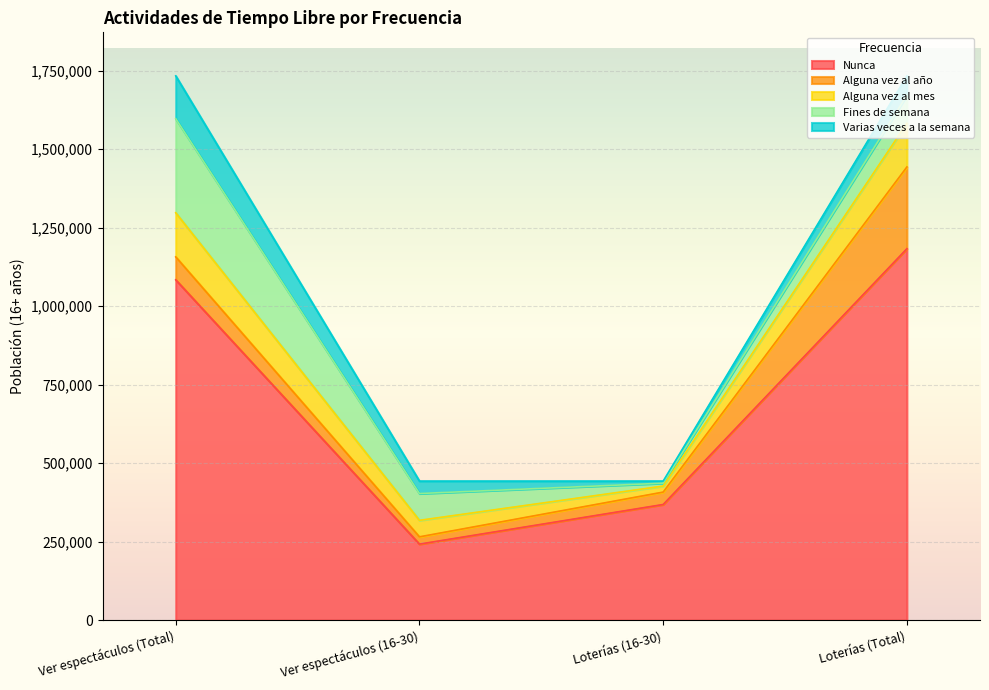

What is the label of the 4th point from the right?

Ver espectáculos (Total)